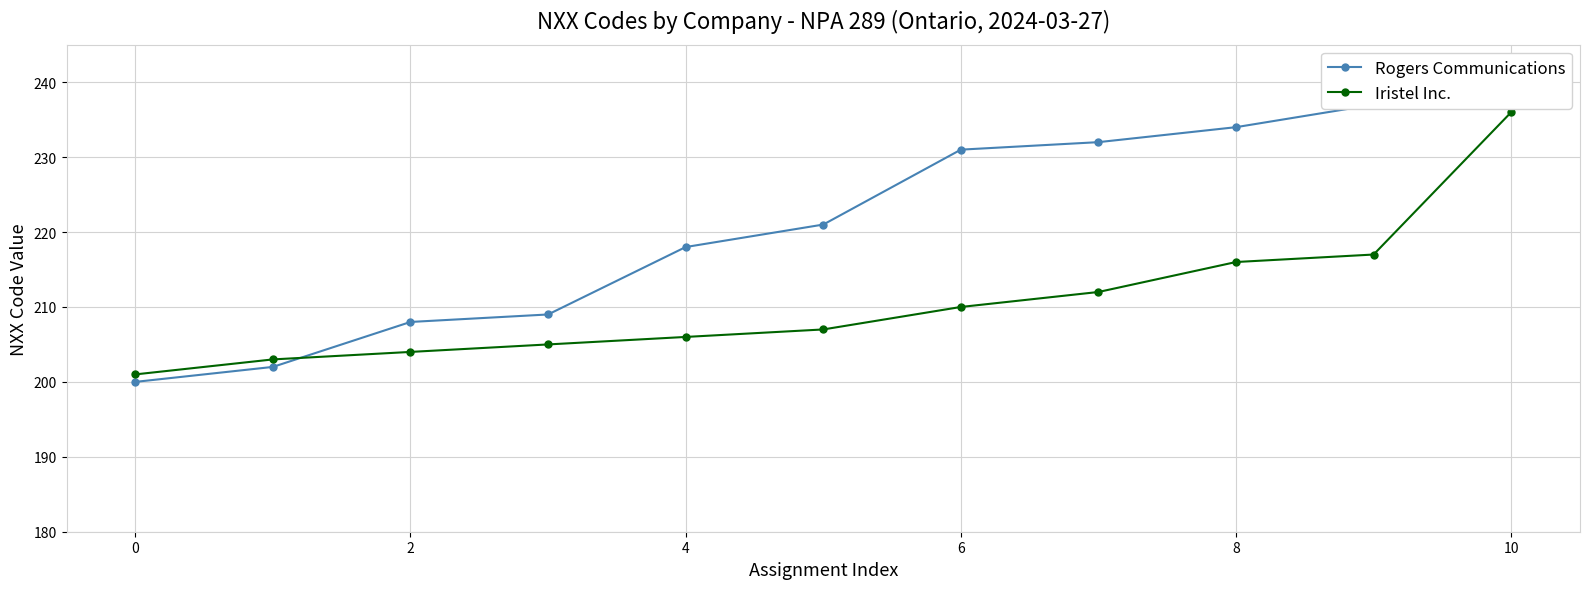

True or false: In Service and NXX Code intersect in this chart.

False